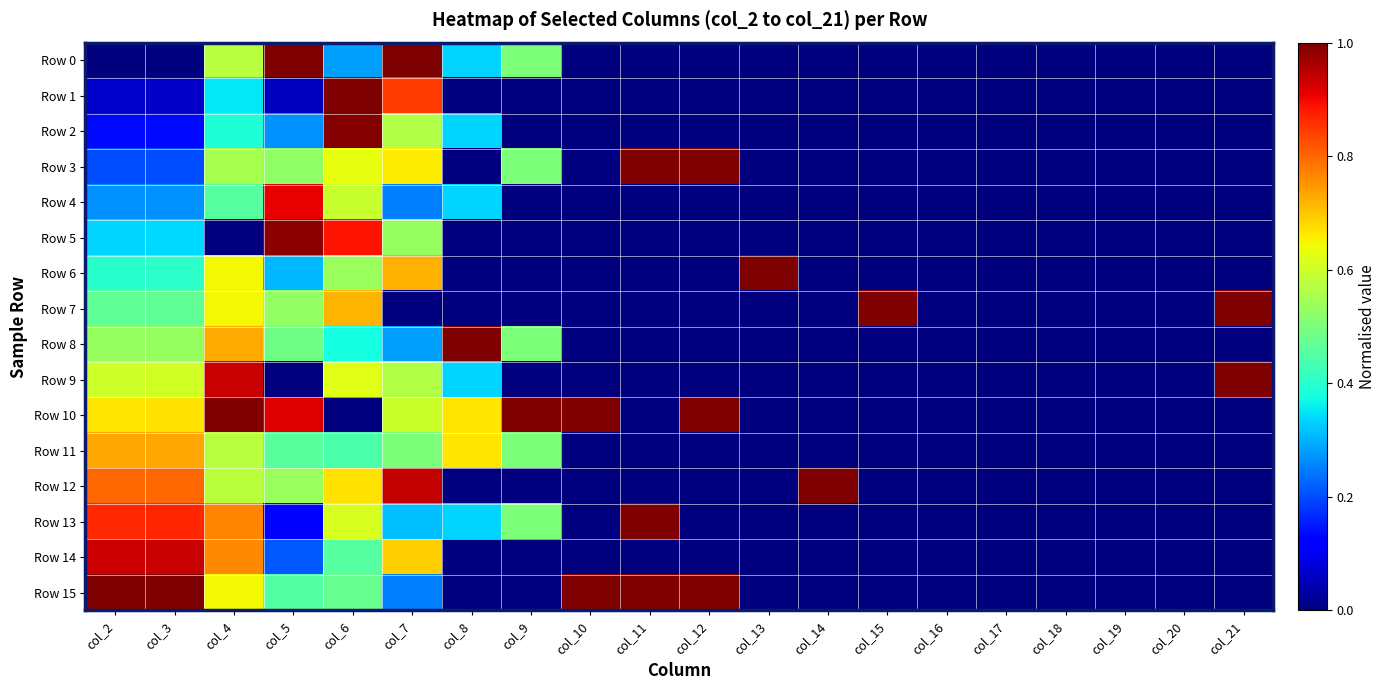

Which series has the largest range (max minus min)?

Row 0